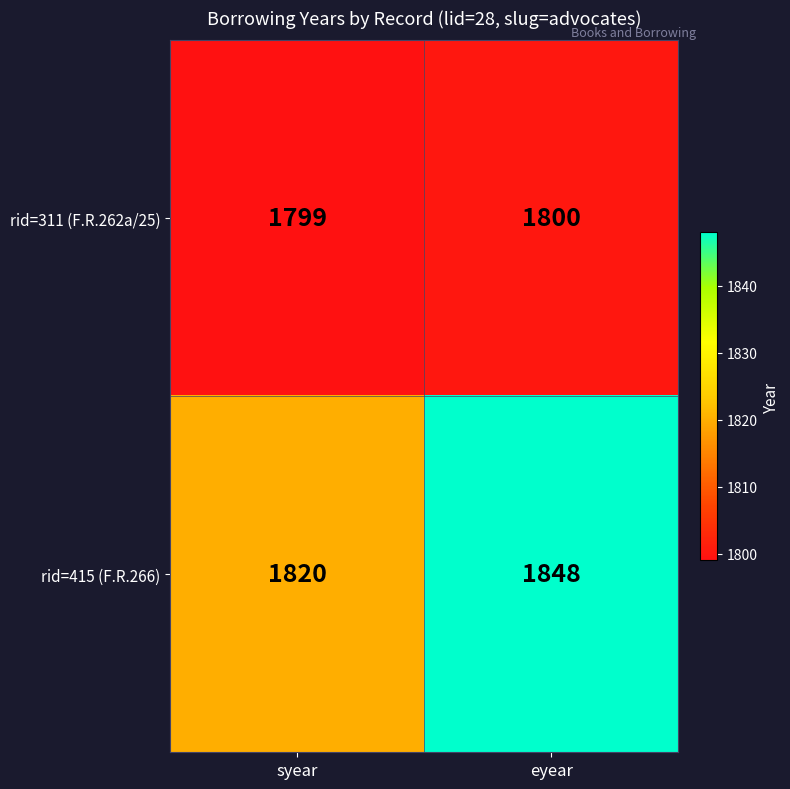

Reading left to right, extract all data points from this chart.

rid=311 (F.R.262a/25): 1799	1800
rid=415 (F.R.266): 1820	1848